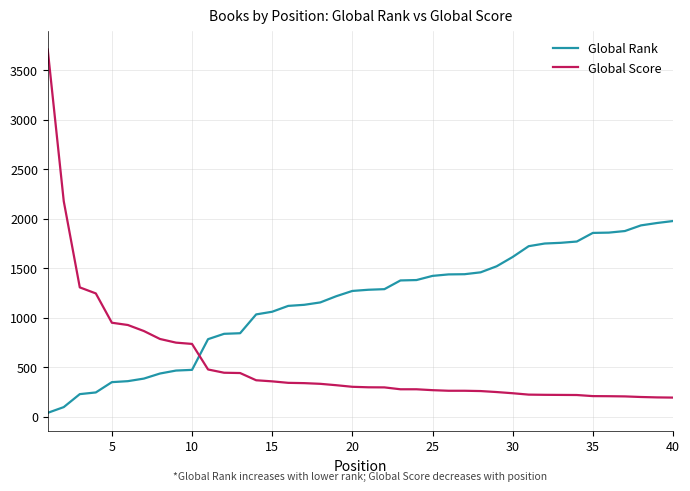

What is the difference between the second highest and second lowest values in the Global Score series?

1981